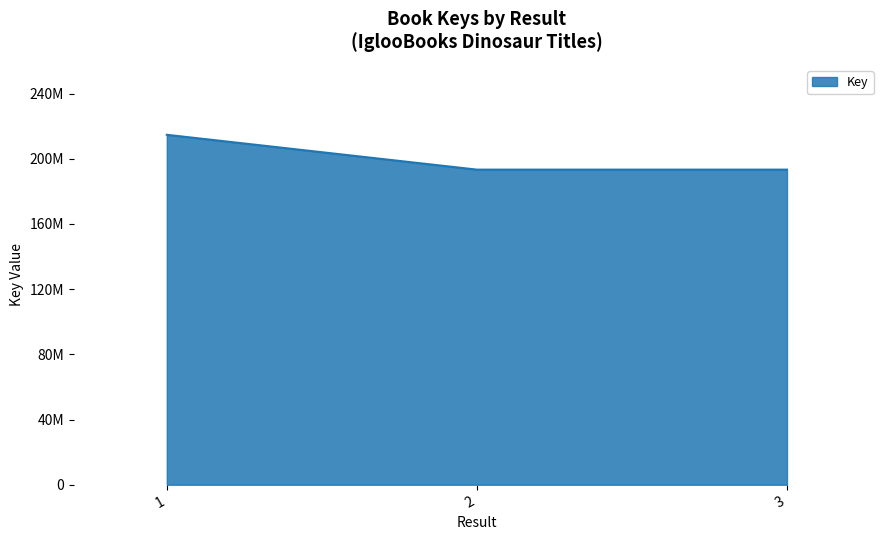

Is this an area chart (filled region under the line)?

Yes